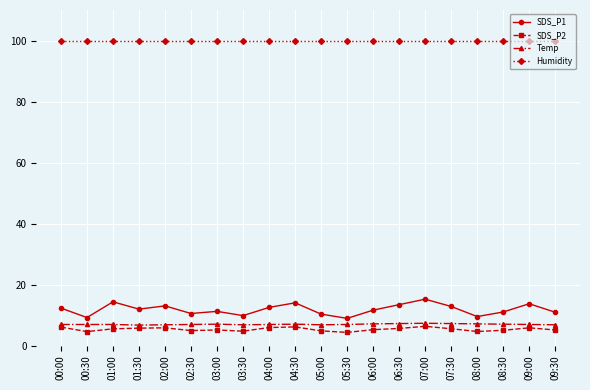

What is the sum of the SDS_P2 values at 08:30 and 09:30?

10.1